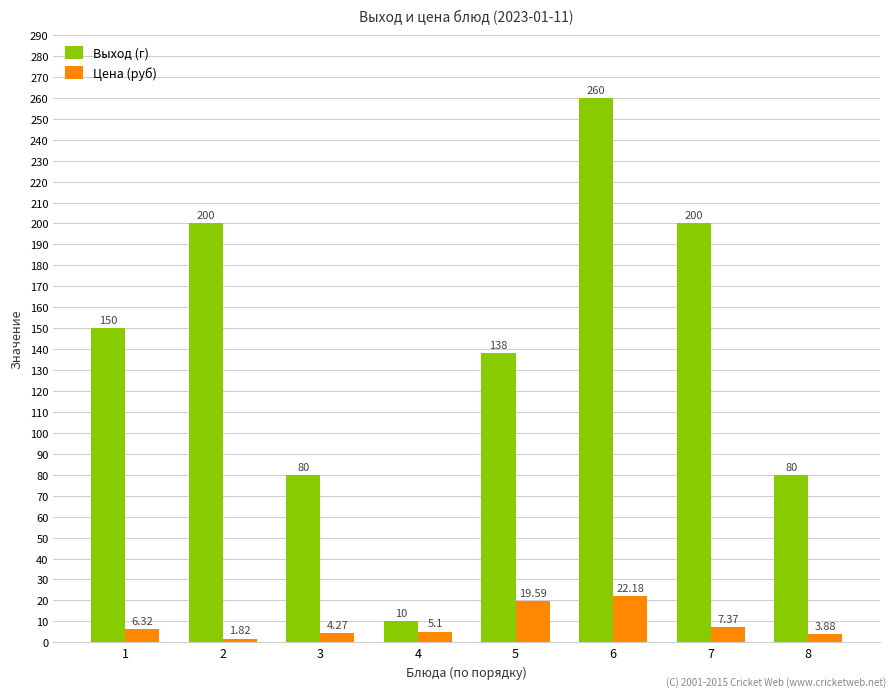

How many values in the Цена (руб) series are below 6?

4